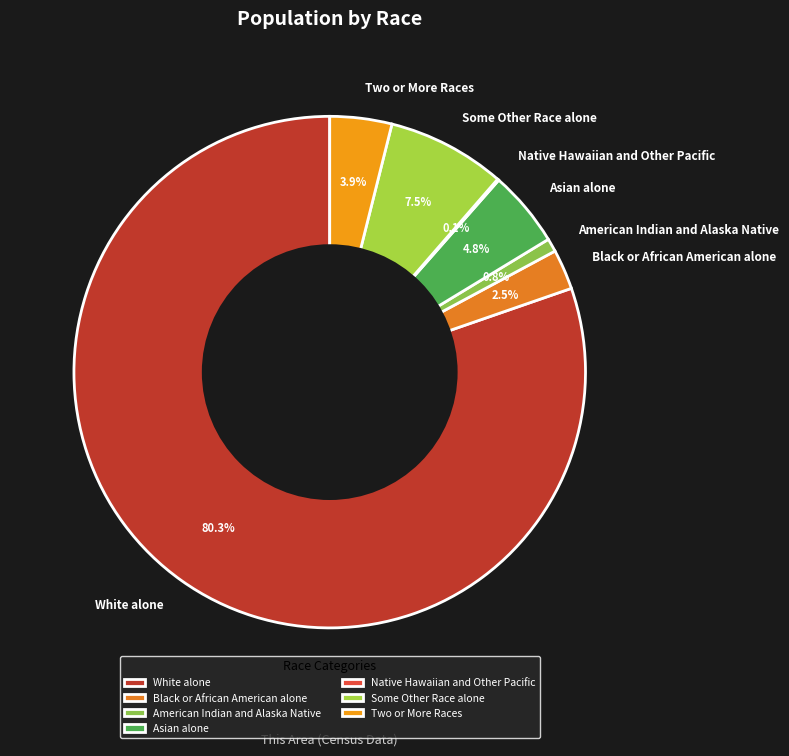

To the nearest percent, what is the combined percentage of White alone and Black or African American alone?

83%